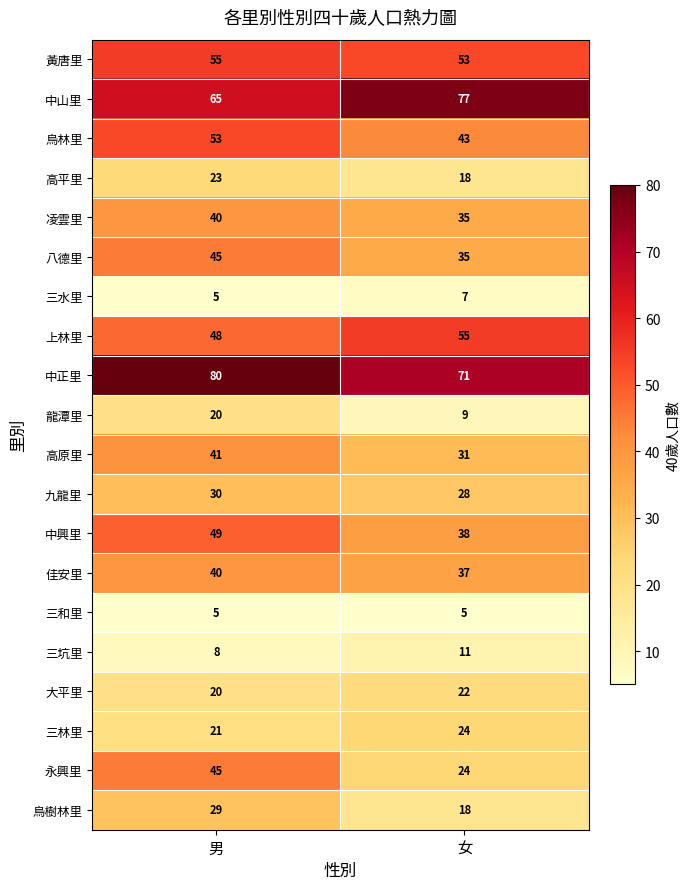

Where is 中山里 nearest to the value 71?

男